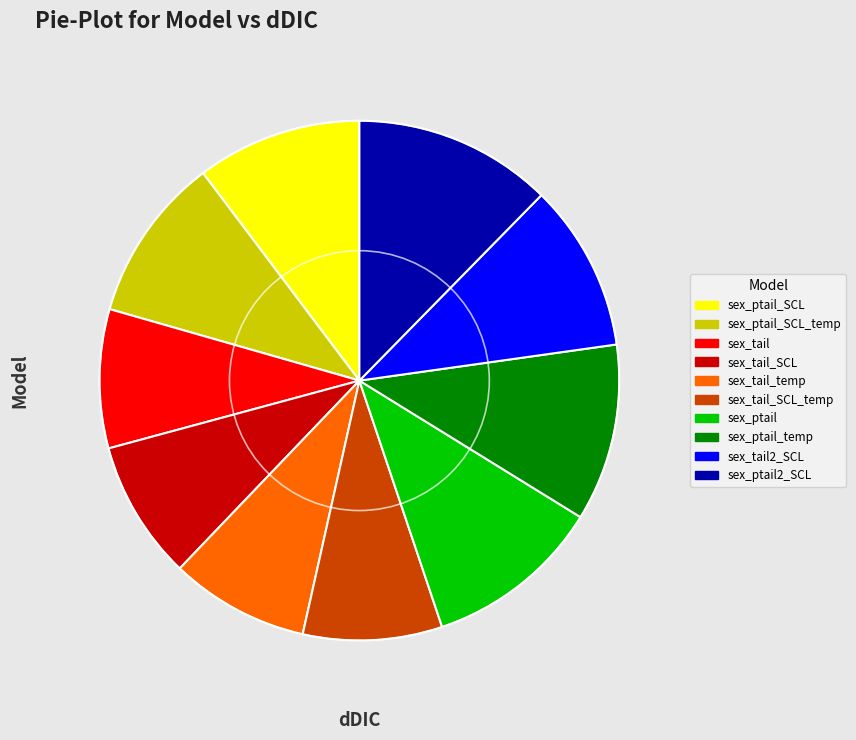

Is there a majority slice in this chart?

No